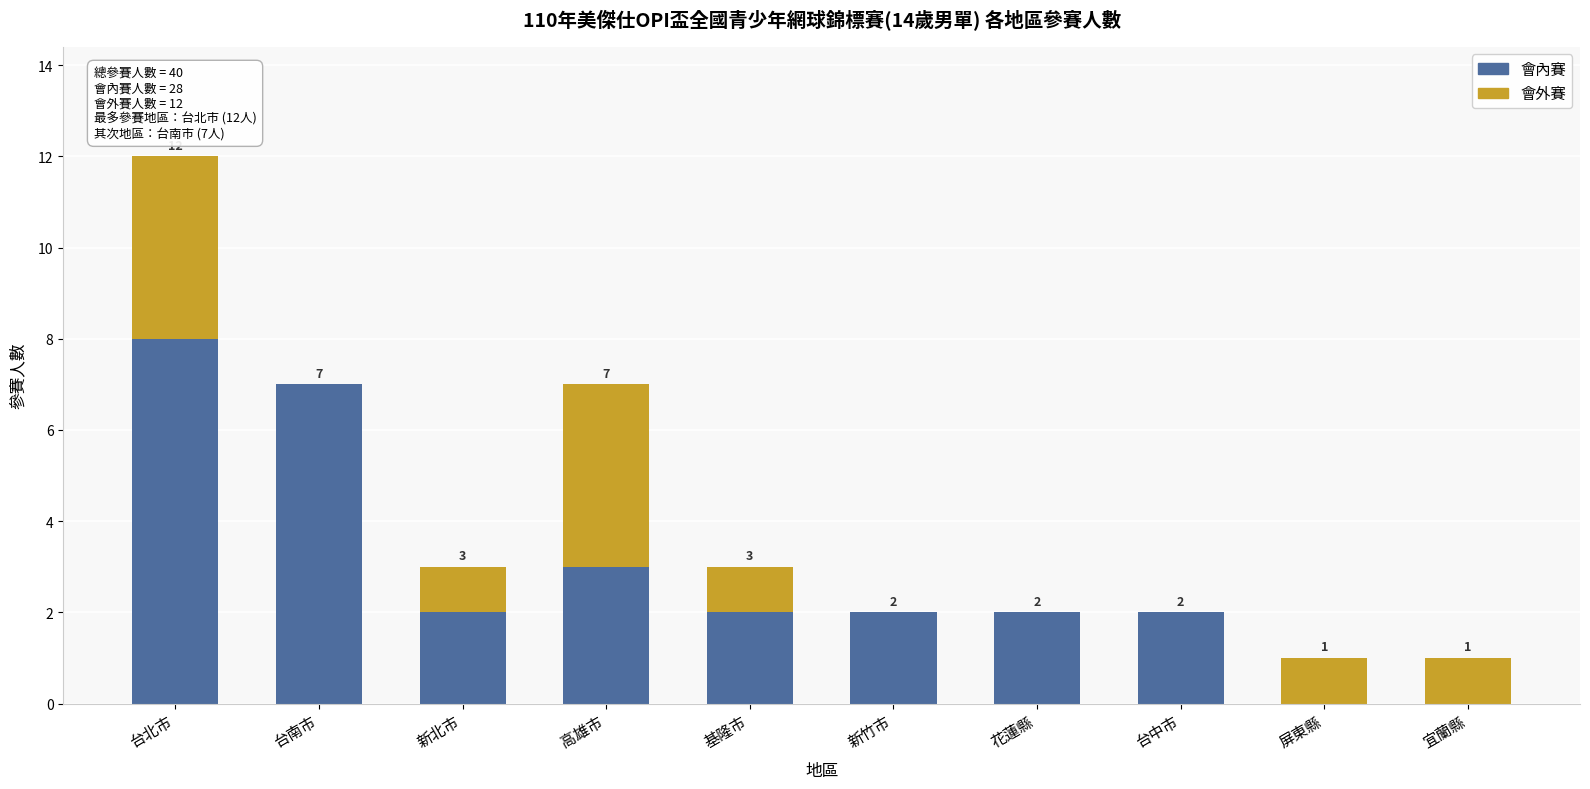

What is the sum of all 會內賽 values?

28